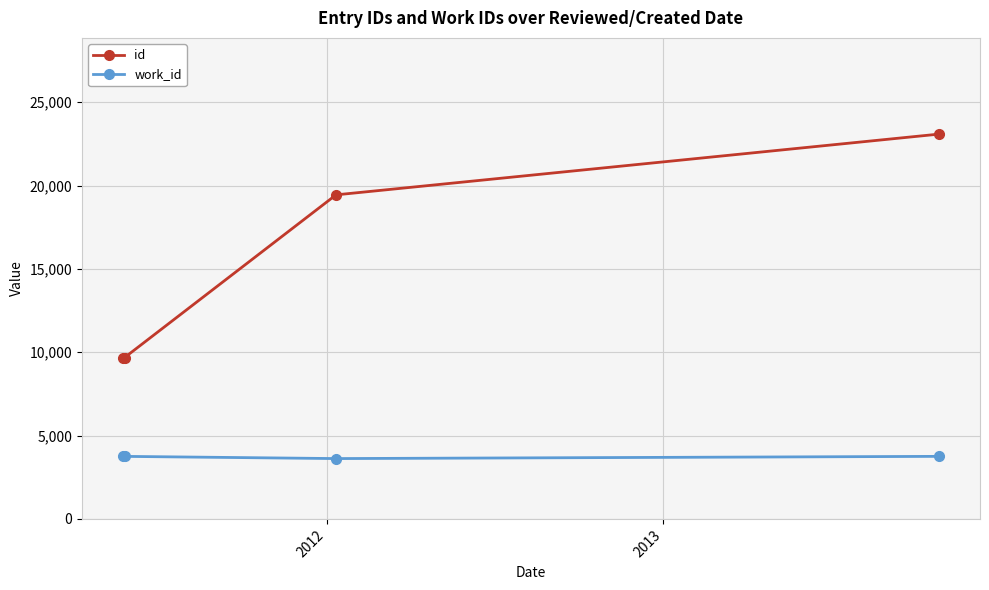

Which series has the largest total across all categories?

id